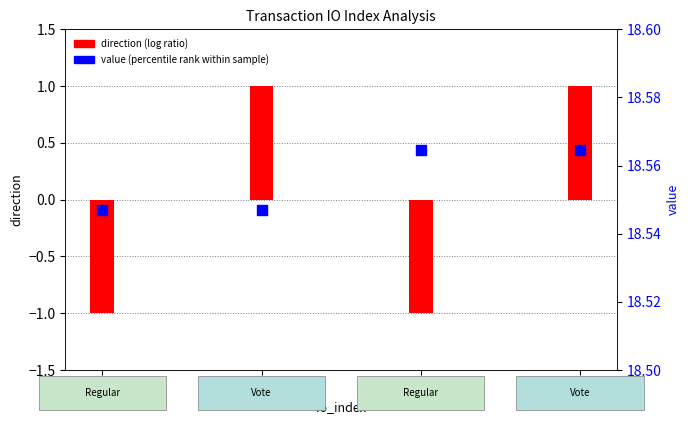

Which series has the largest Y range (max minus min)?

direction (log ratio)